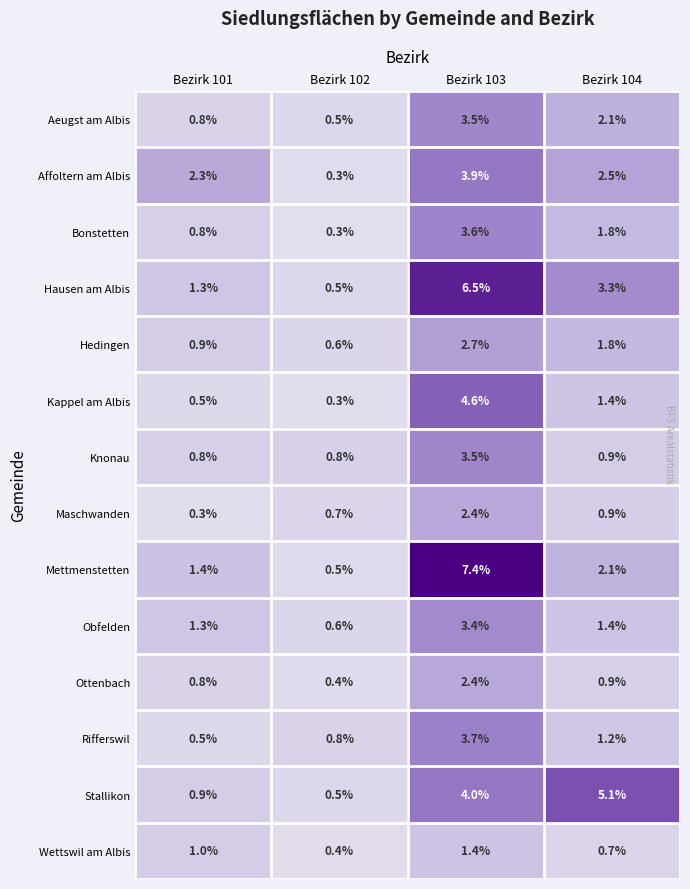

Between Bezirk 101 and Bezirk 102, which series saw the biggest shift?

Affoltern am Albis